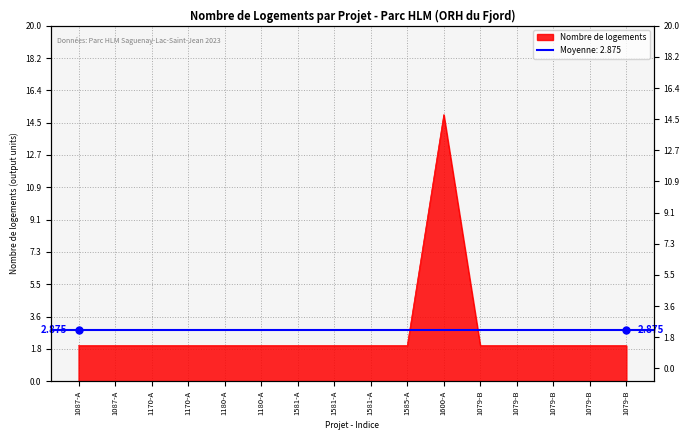

What is the label of the 16th point from the left?

1079-B